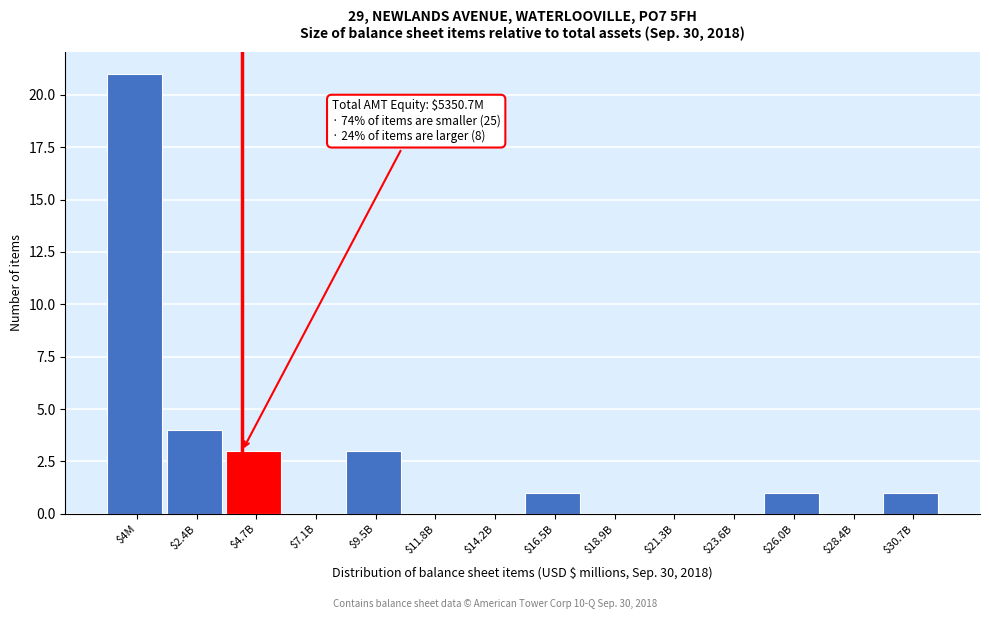

True or false: the data shows 0 at $23.6B.

True